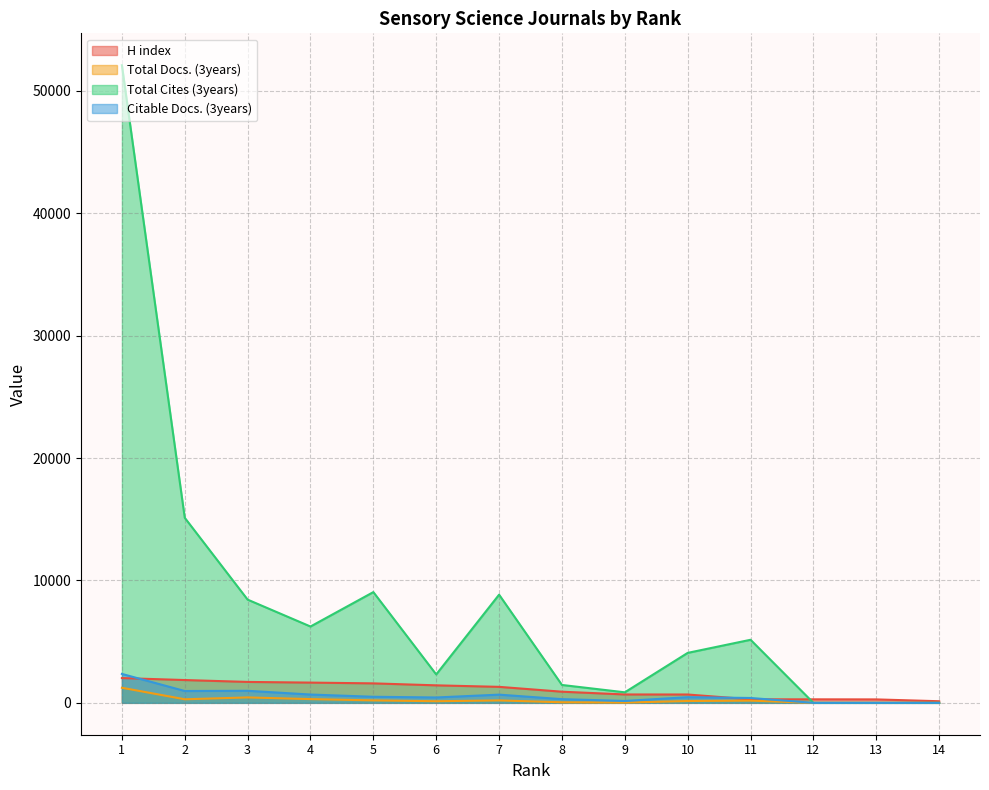

The Citable Docs. (3years) series shows 397 at 11. True or false?

True